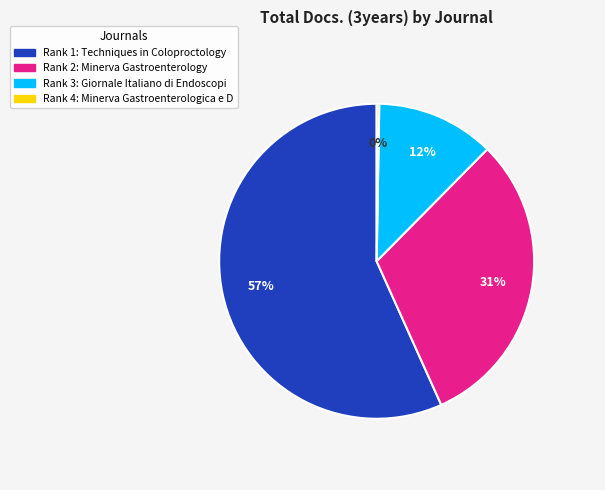

To the nearest percent, what is the average slice percentage?

25%